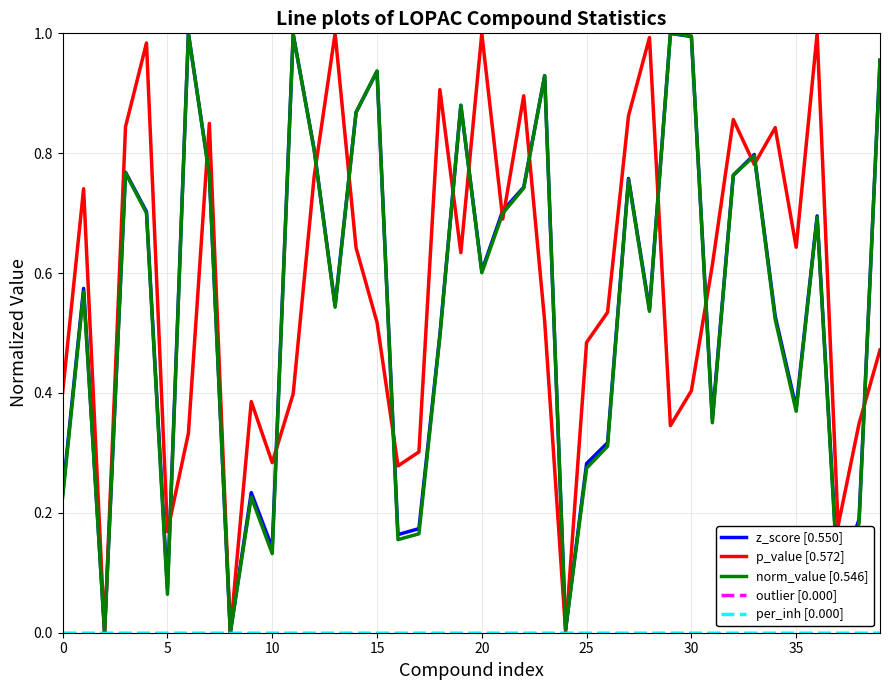

After their last crossing, which series has the higher values: z_score [0.550] or p_value [0.572]?

z_score [0.550]